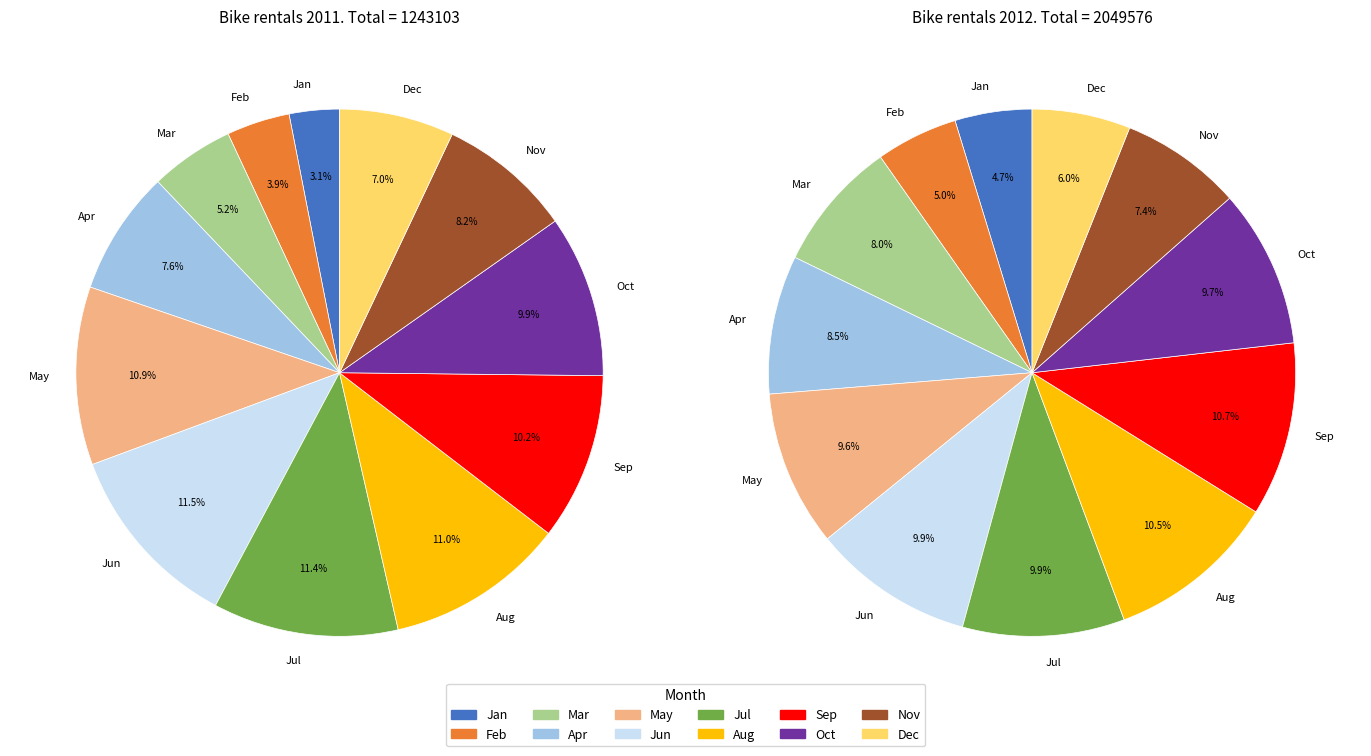

What portion of the pie excludes 5?

88.5%